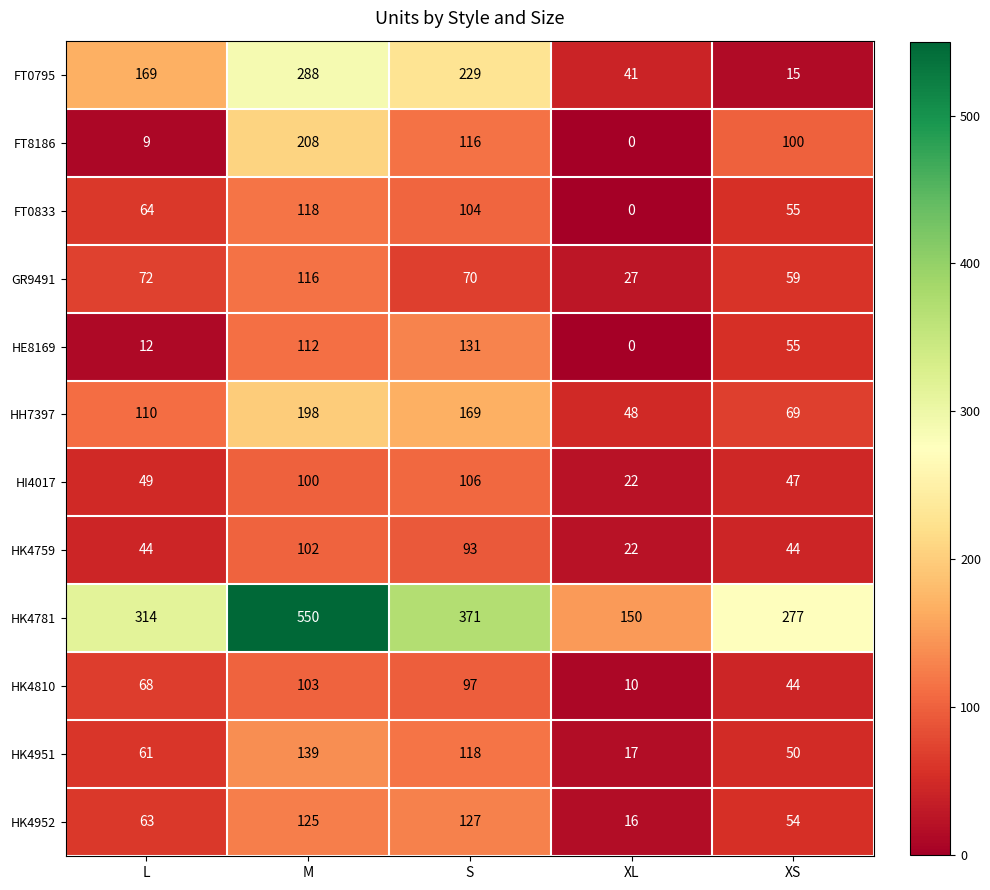

Rank the categories by FT0833 value from highest to lowest.

M, S, L, XS, XL